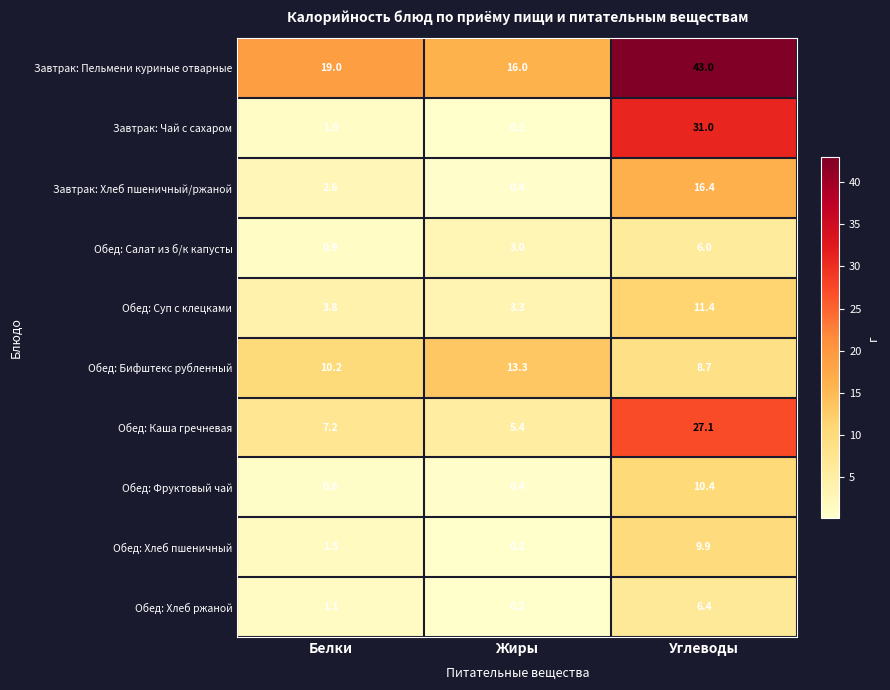

Which series has the largest total across all categories?

Завтрак: Пельмени куриные отварные